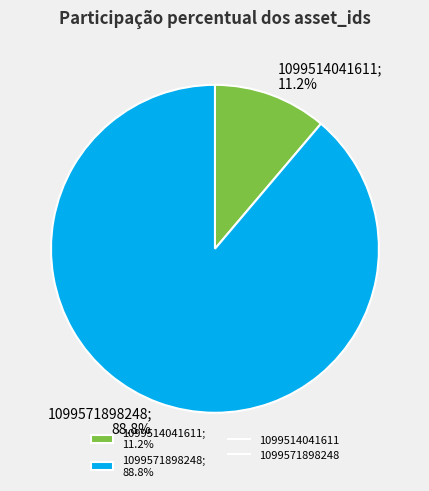

Does 1099571898248 account for over 50% of the chart?

Yes